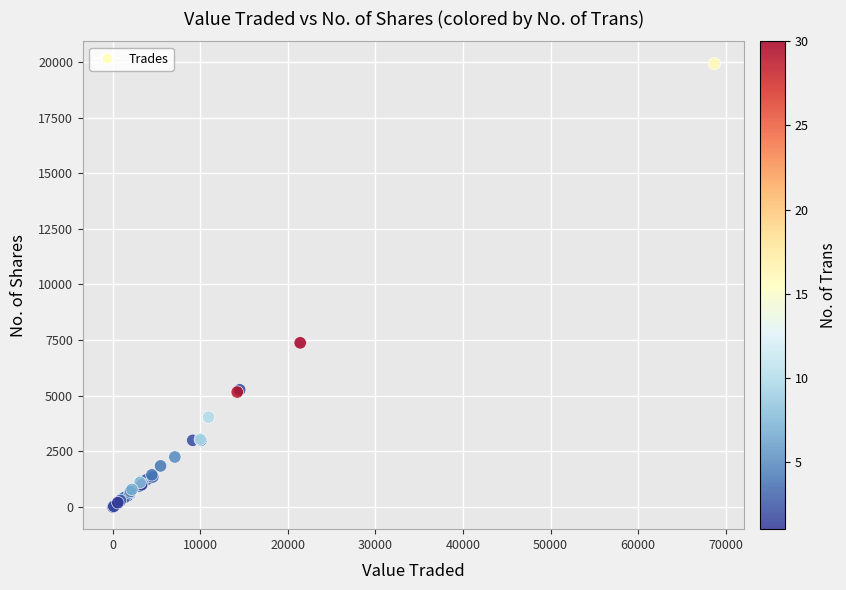

What Y value in the scatter plot is closest to 9965?

7380